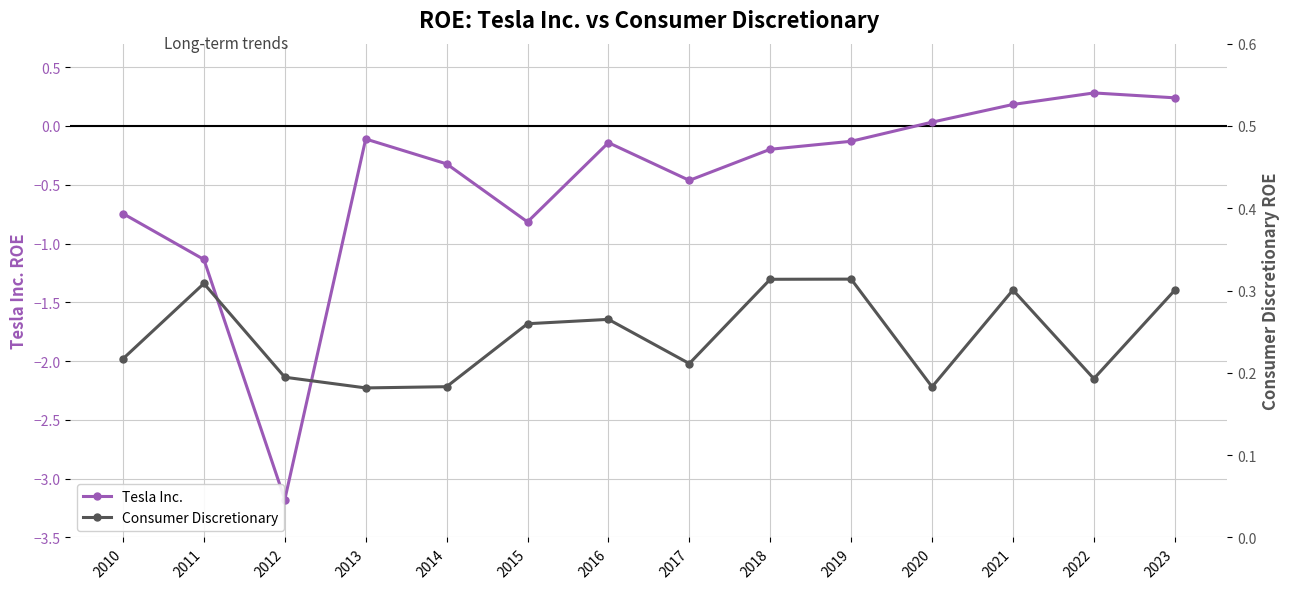

List the series in order of their peak value, highest first.

Consumer Discretionary, Tesla Inc.